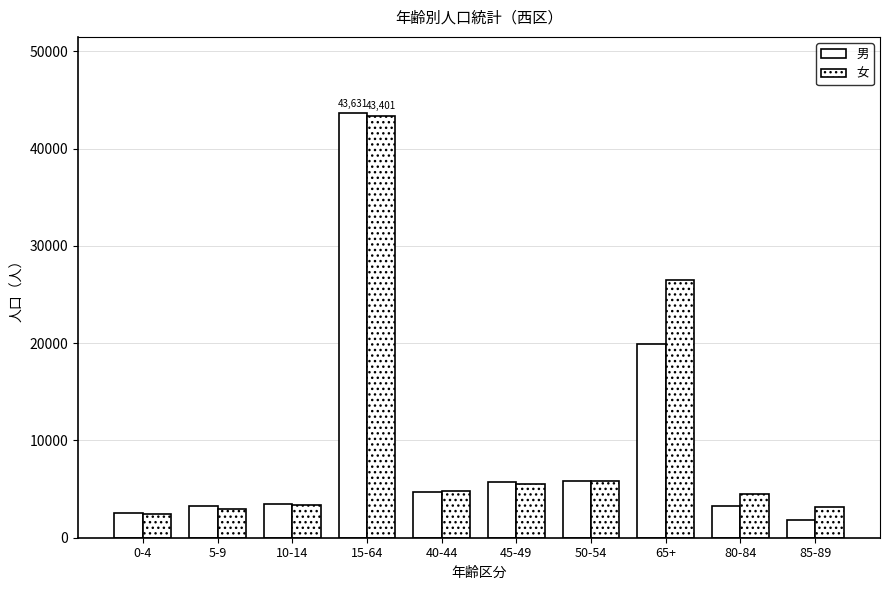

How many bars are there in total?

20